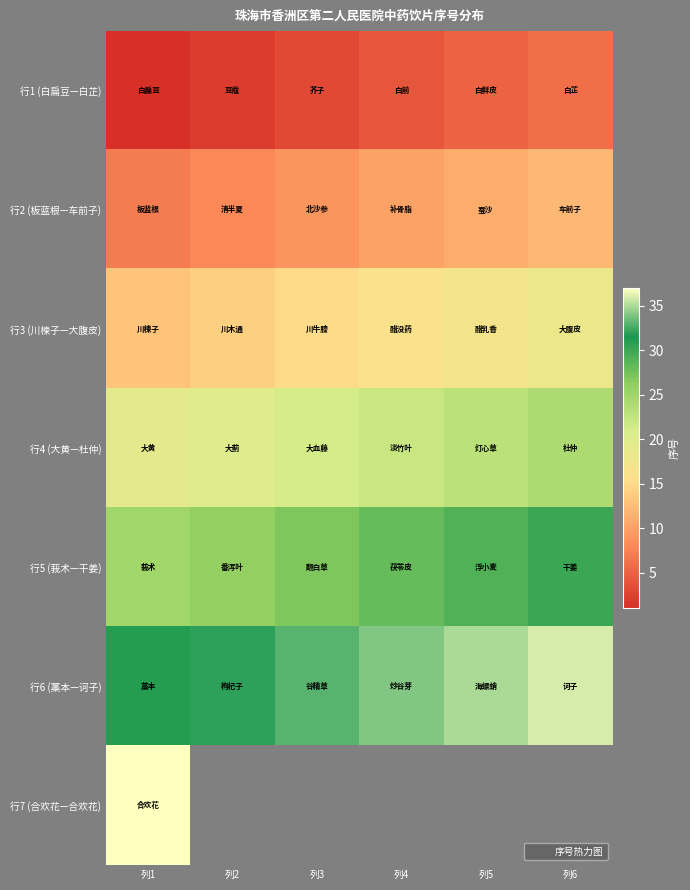

What is the difference between the 行2 (板蓝根—车前子) values at 列1 and 列4?

3.0